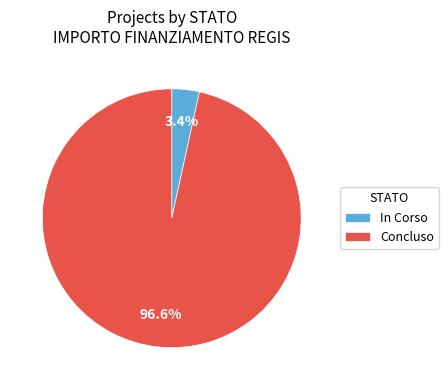

How many slices are in this pie chart?

2